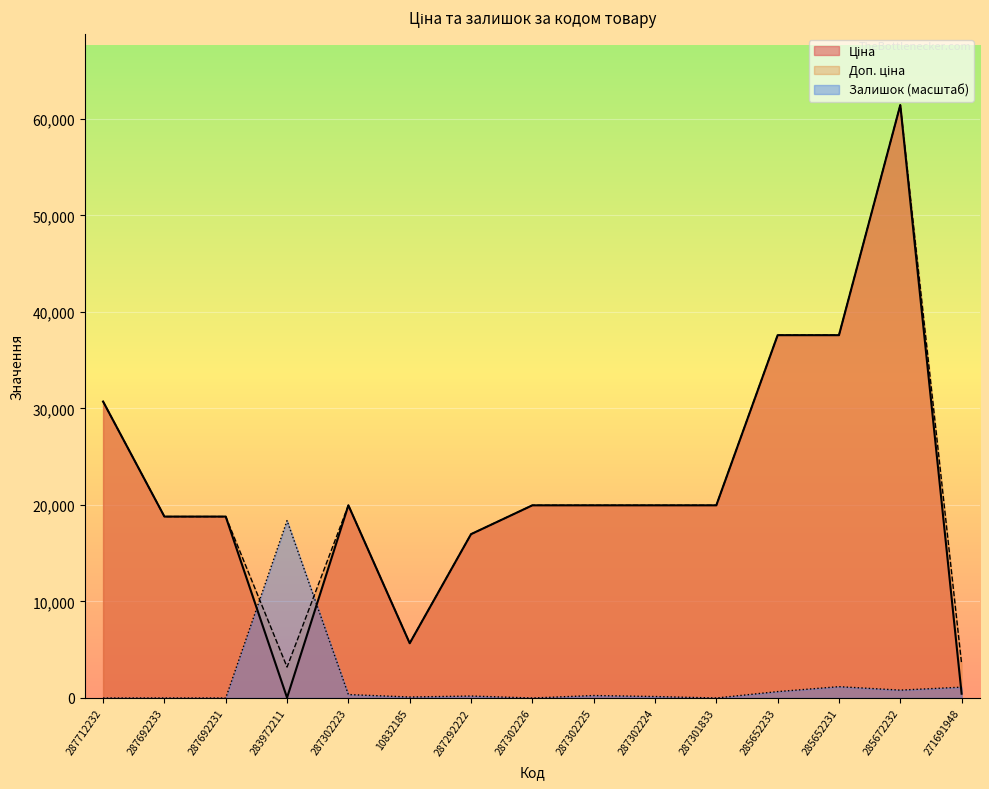

At which category does Ціна reach its first local valley?

283972211